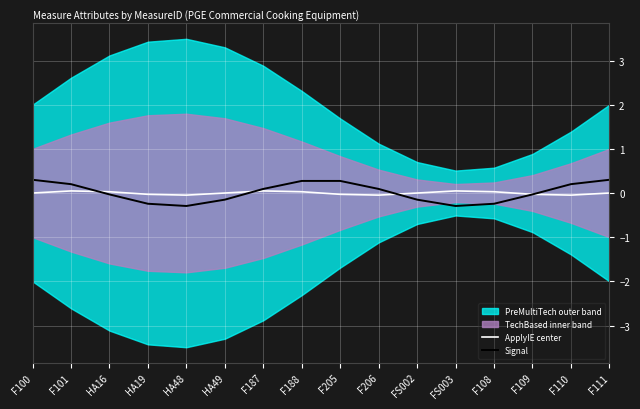

Is it true that Signal equals -0.2 at F108?

True